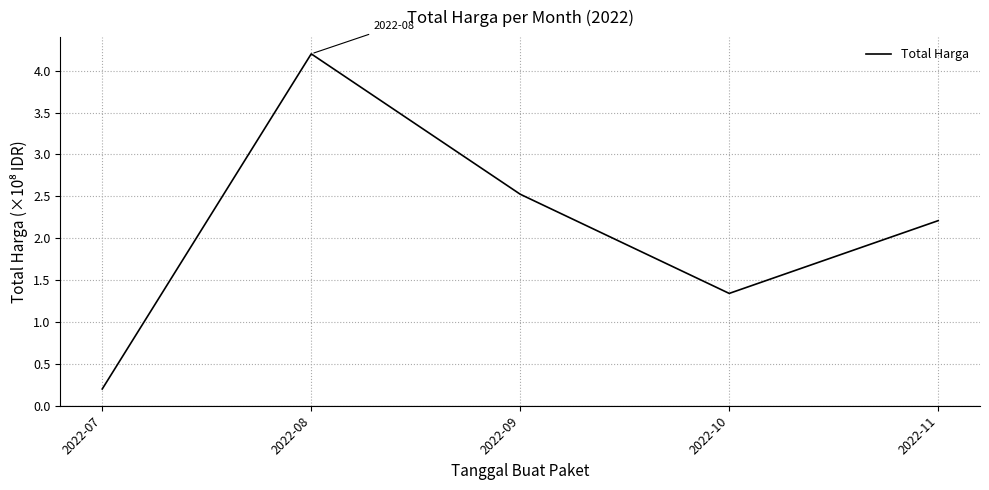

Between 2022-10 and 2022-09, which is larger?

2022-09